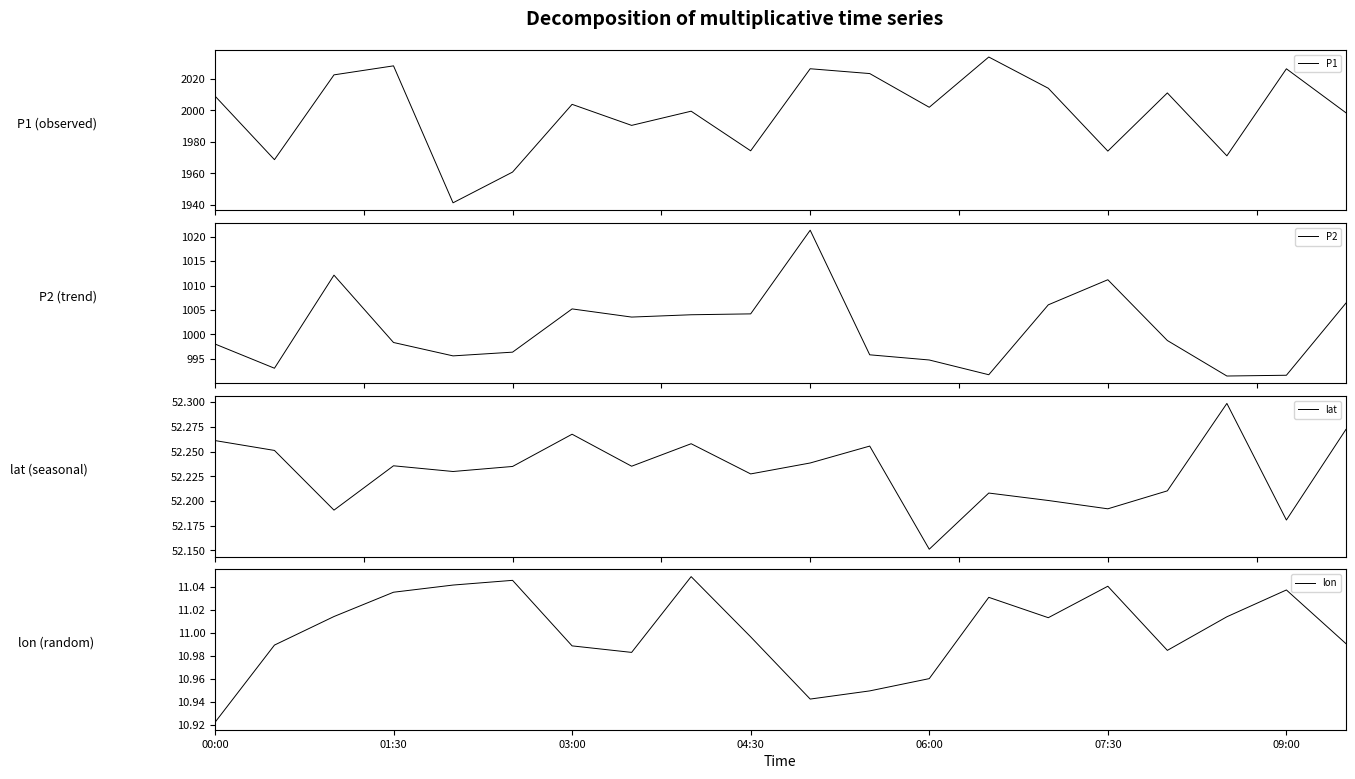

At which label is lon closest to 10?

00:00